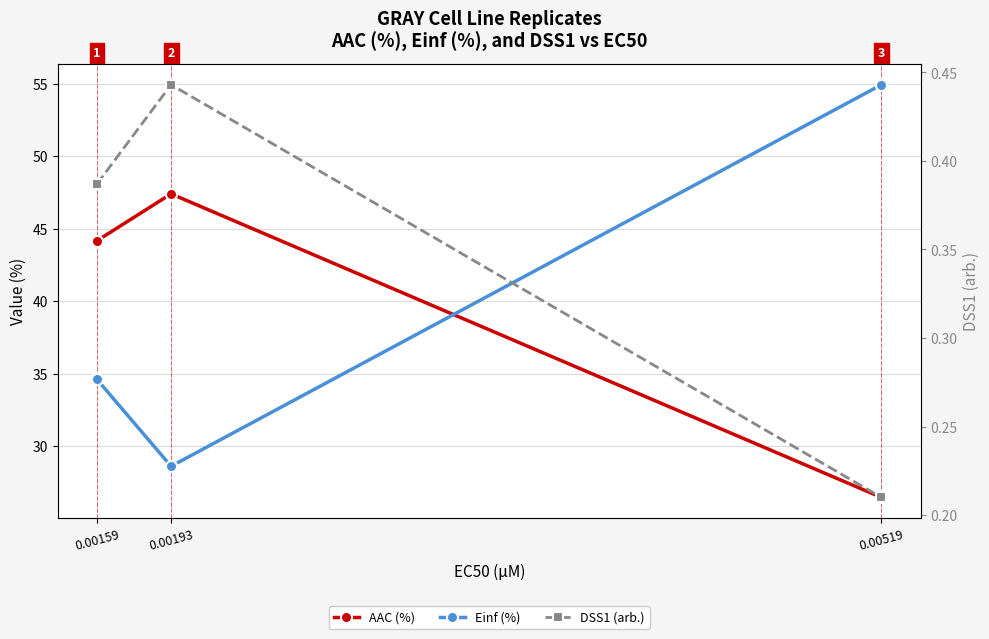

What is the sum of the AAC (%) values at 0.00159 and 0.00193?

91.6